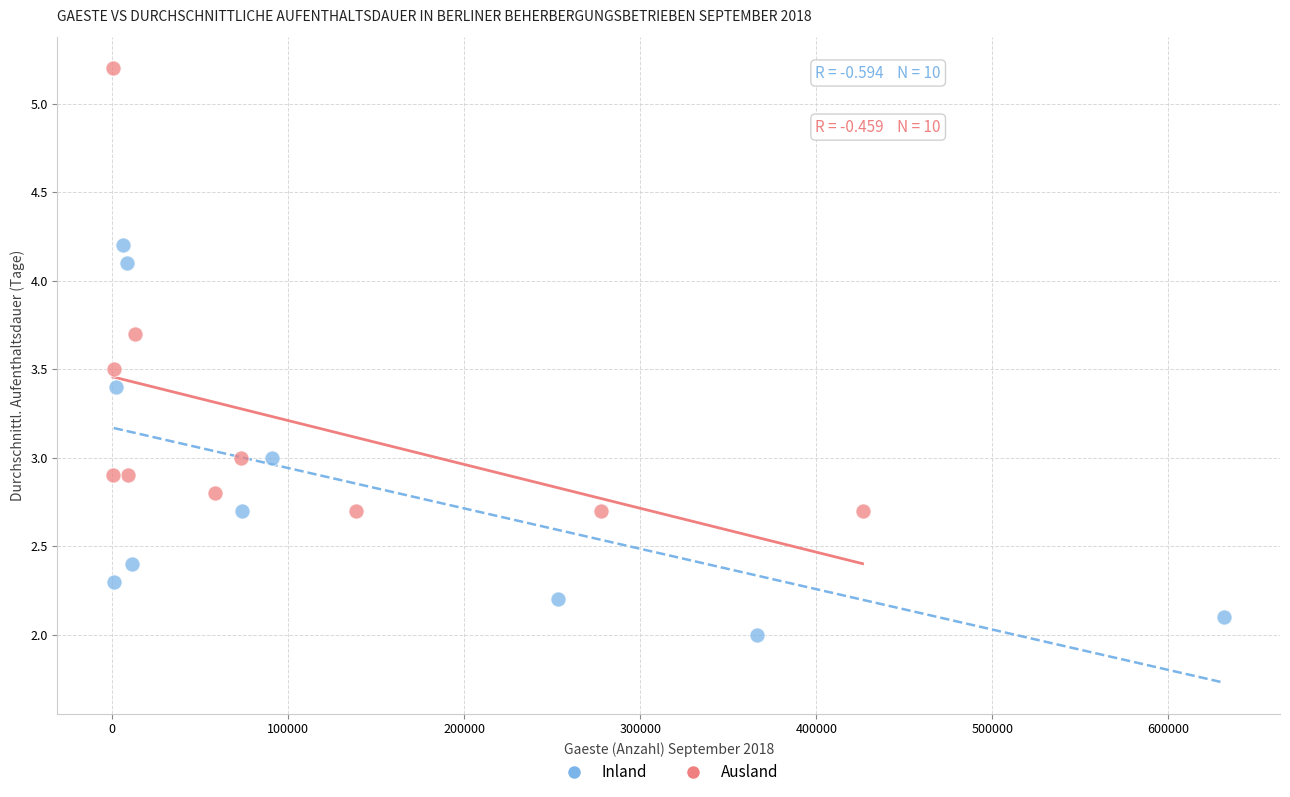

Which series contains the lowest Y value?

Inland